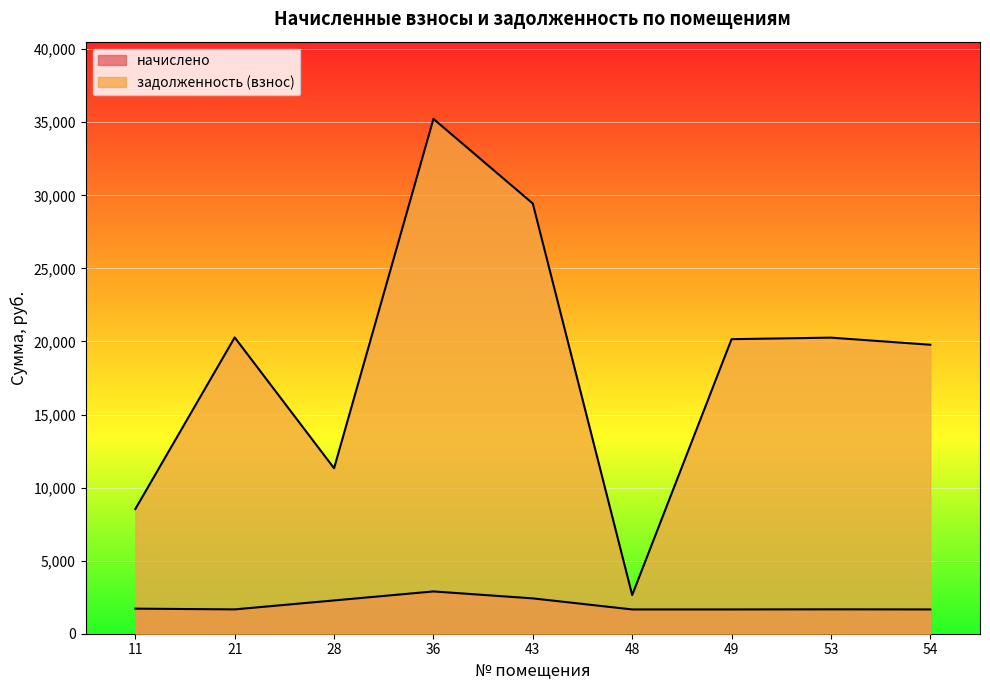

At which label does начислено reach its peak?

36